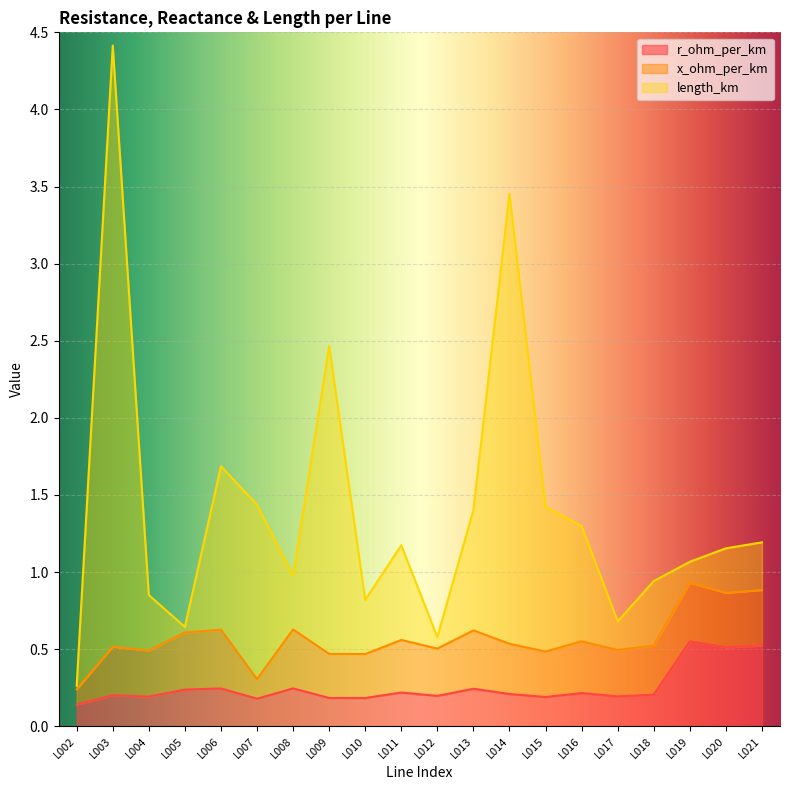

What is the difference between the highest and lowest values at L018?

0.7